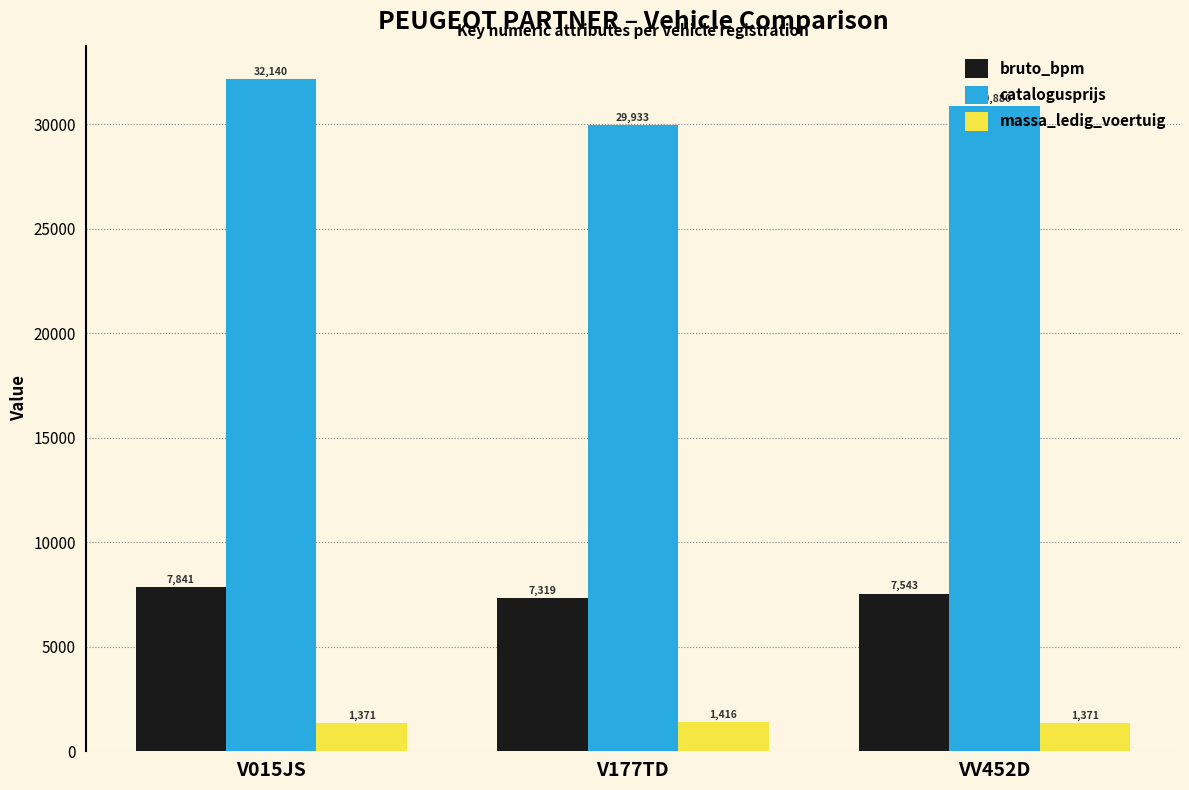

What is the maximum value for catalogusprijs?

32140